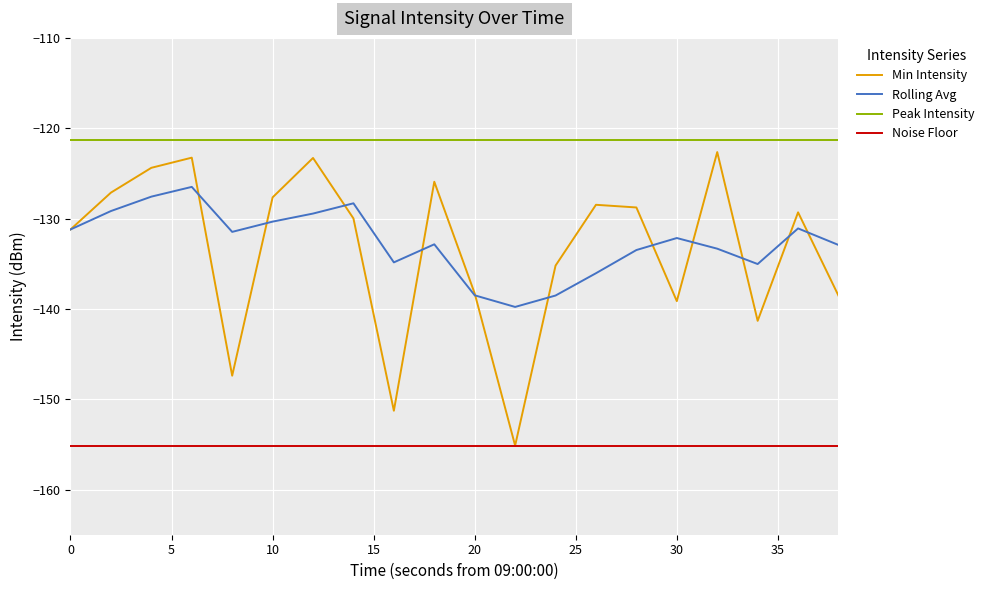

True or false: Rolling Avg and Noise Floor cross at least once.

False